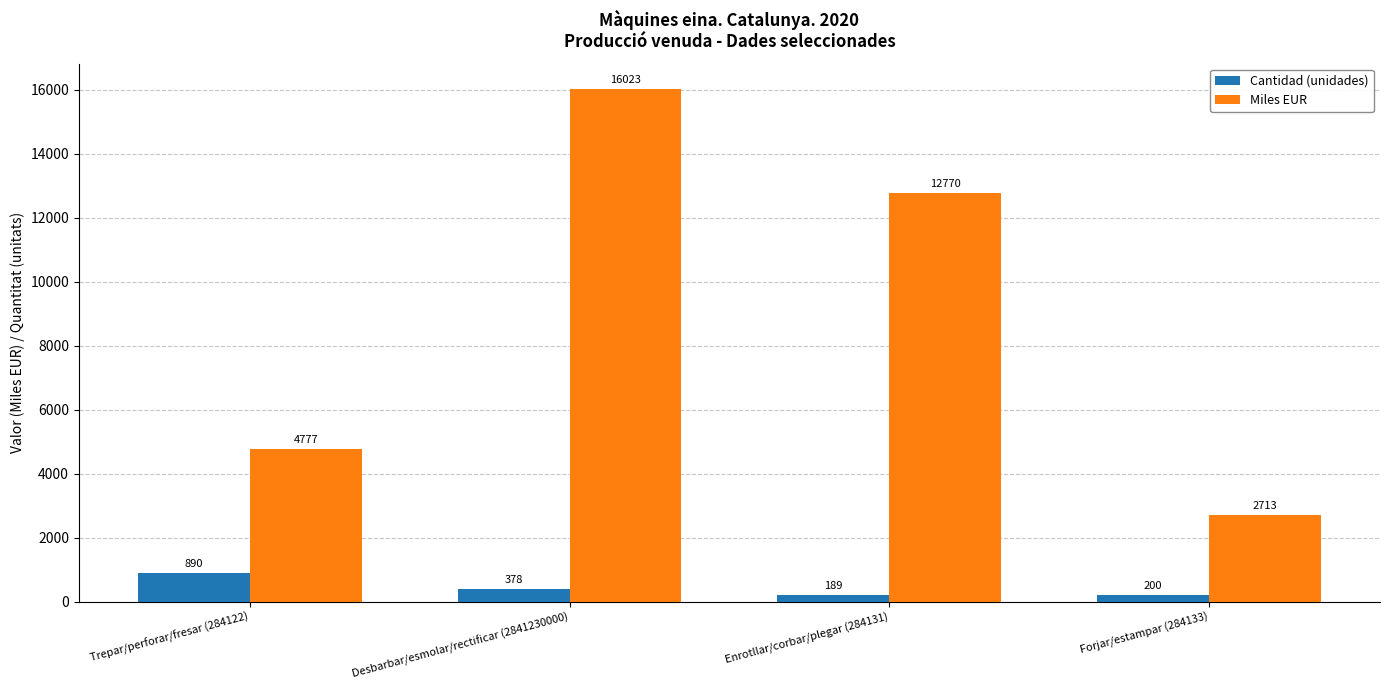

The Miles EUR series shows 3840 at Desbarbar/esmolar/rectificar (2841230000). True or false?

False